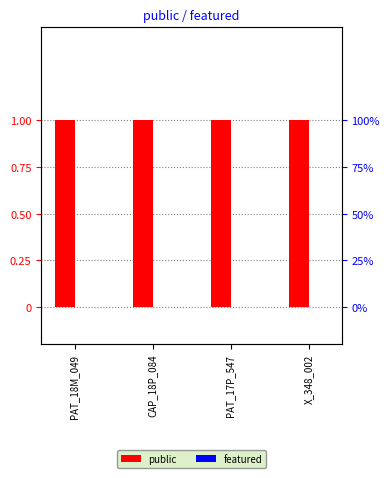

What position from the right is PAT_18M_049?

4